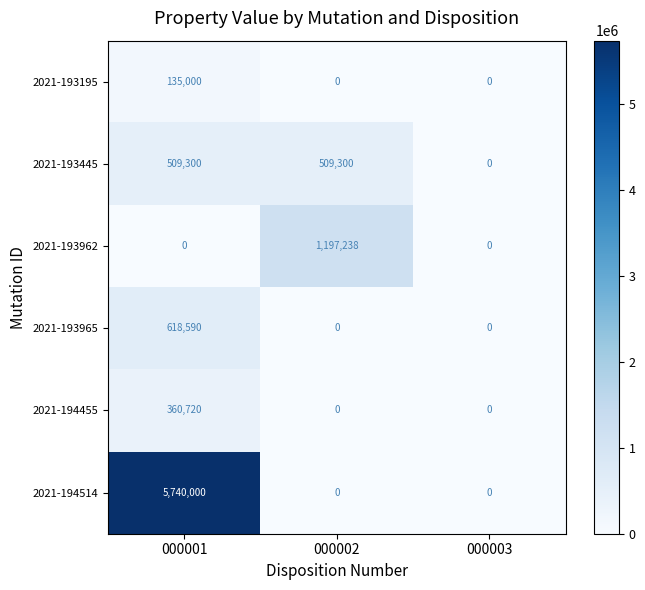

Which series has the largest total across all categories?

2021-194514